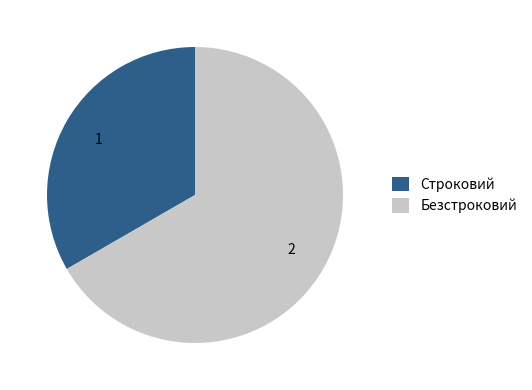

What is the smallest slice in the pie chart?

Строковий